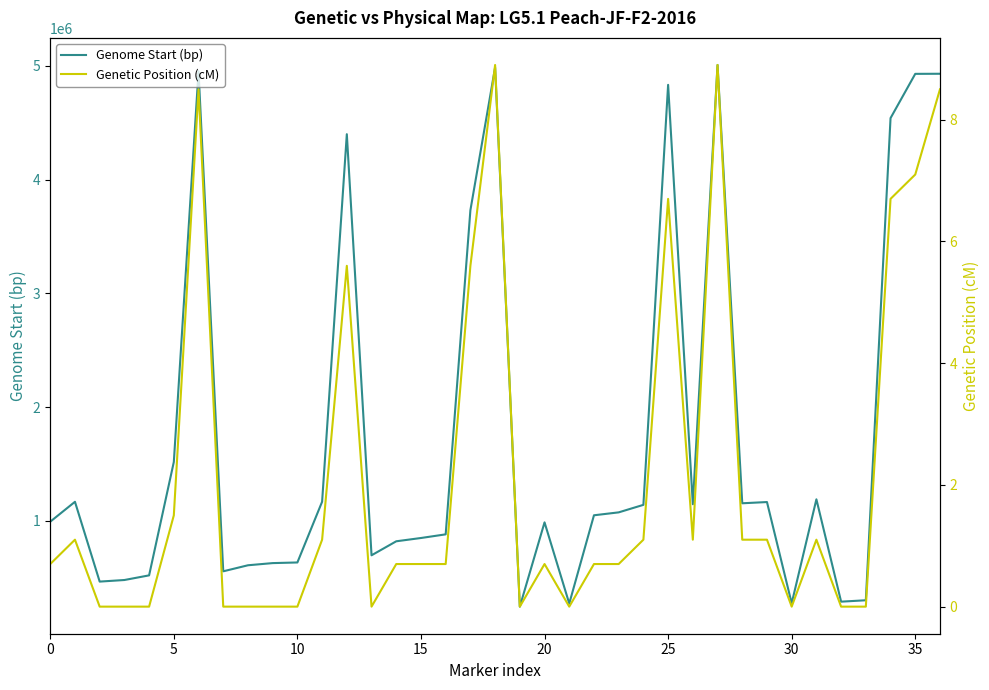

True or false: Genome Start (bp) and Genetic Position (cM) intersect in this chart.

False